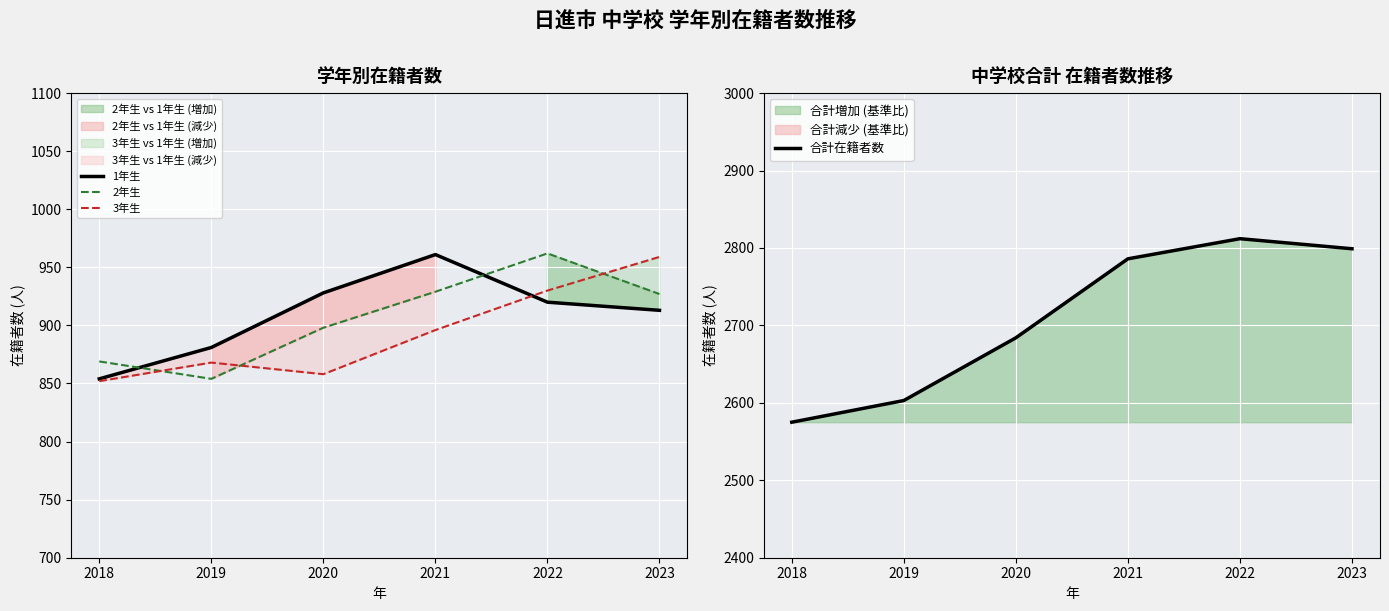

What is the approximate value of 1年生 at 2018?

854